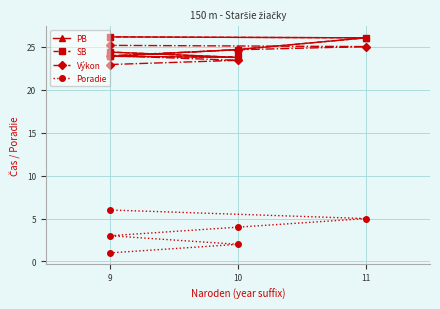

What are all the series names shown in the legend?

PB, SB, Výkon, Poradie